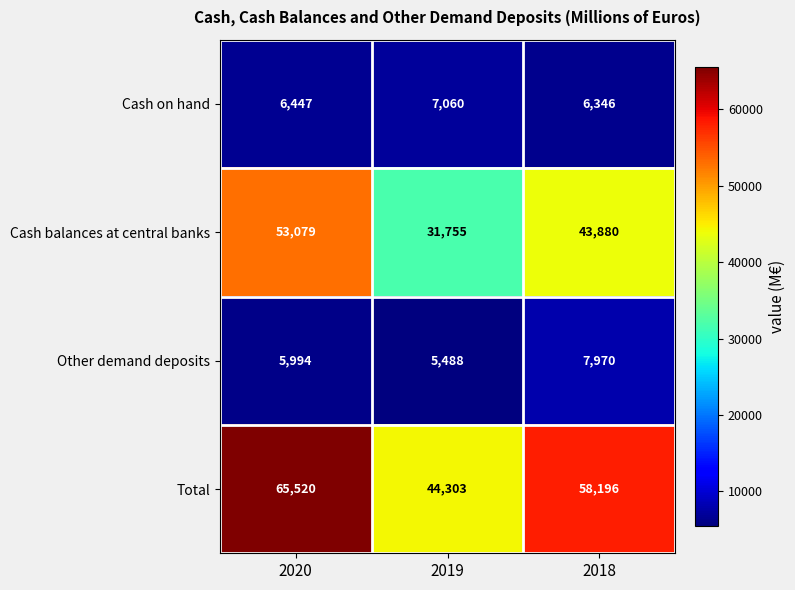

What is the average value of the Other demand deposits series?

6484